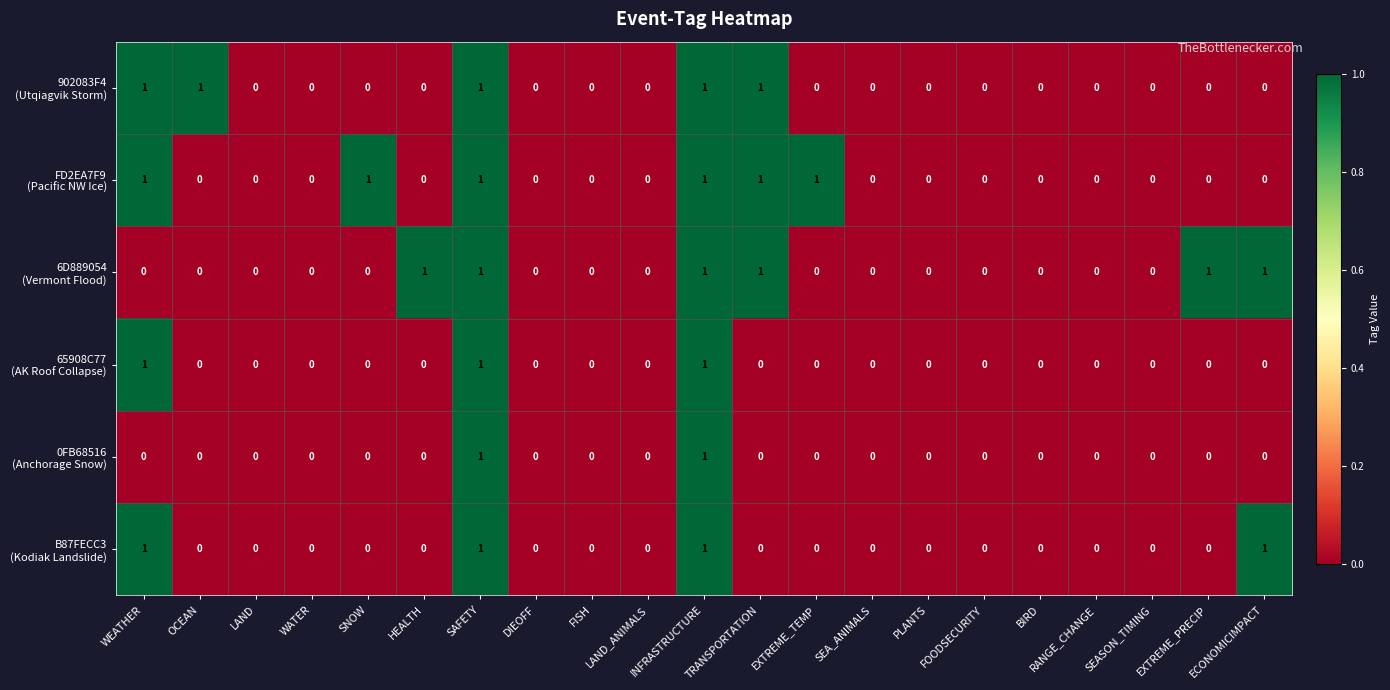

What is the total value across all series at INFRASTRUCTURE?

6